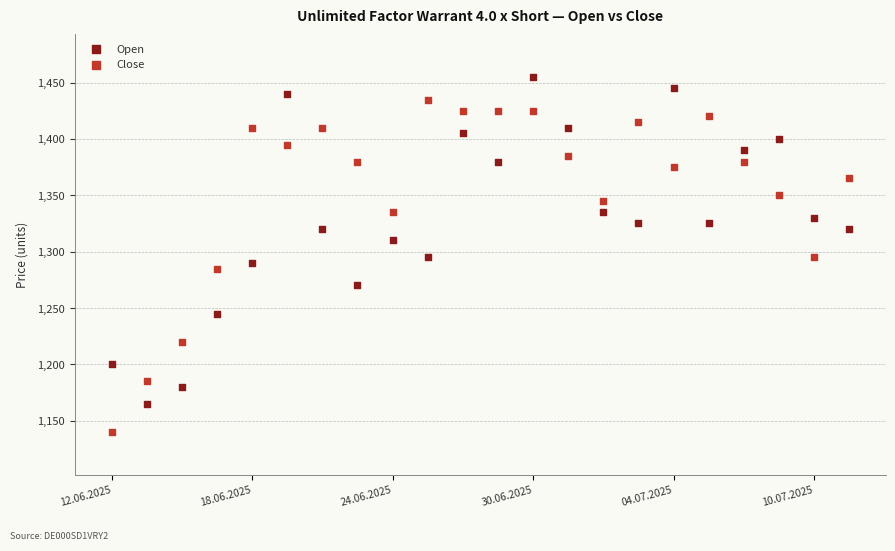

Which series reaches the minimum Y coordinate?

Close